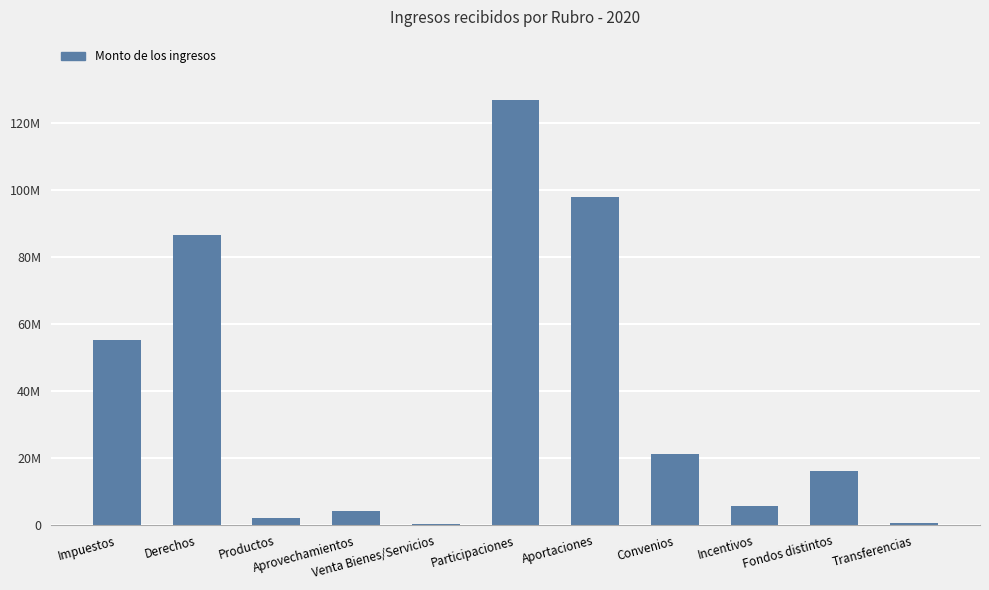

Reading left to right, transcribe all the data shown in this chart.

Impuestos=55349878.8	Derechos=86778287.8	Productos=2194881.3	Aprovechamientos=4199976.7	Venta Bienes/Servicios=450507.8	Participaciones=127067953.2	Aportaciones=97997880.6	Convenios=21382659.9	Incentivos=5751512.4	Fondos distintos=16184919.4	Transferencias=762696.0